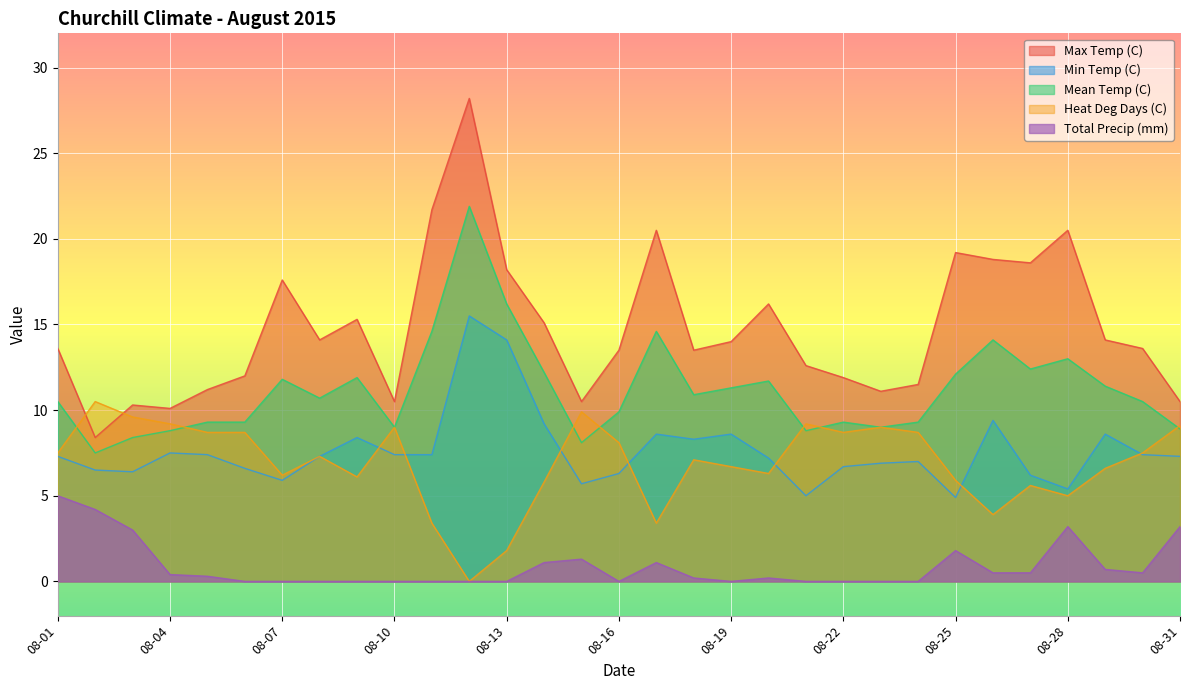

Which series has the largest total across all categories?

Max Temp (C)